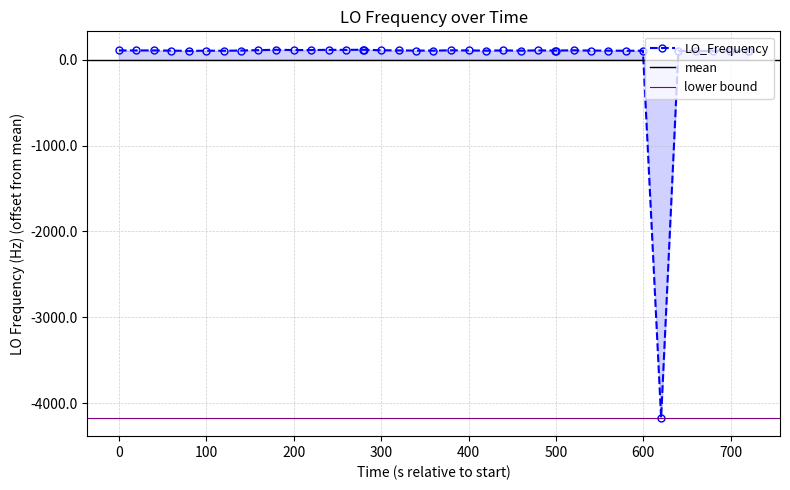

True or false: LO_Frequency has more than 1 interior local peaks.

True